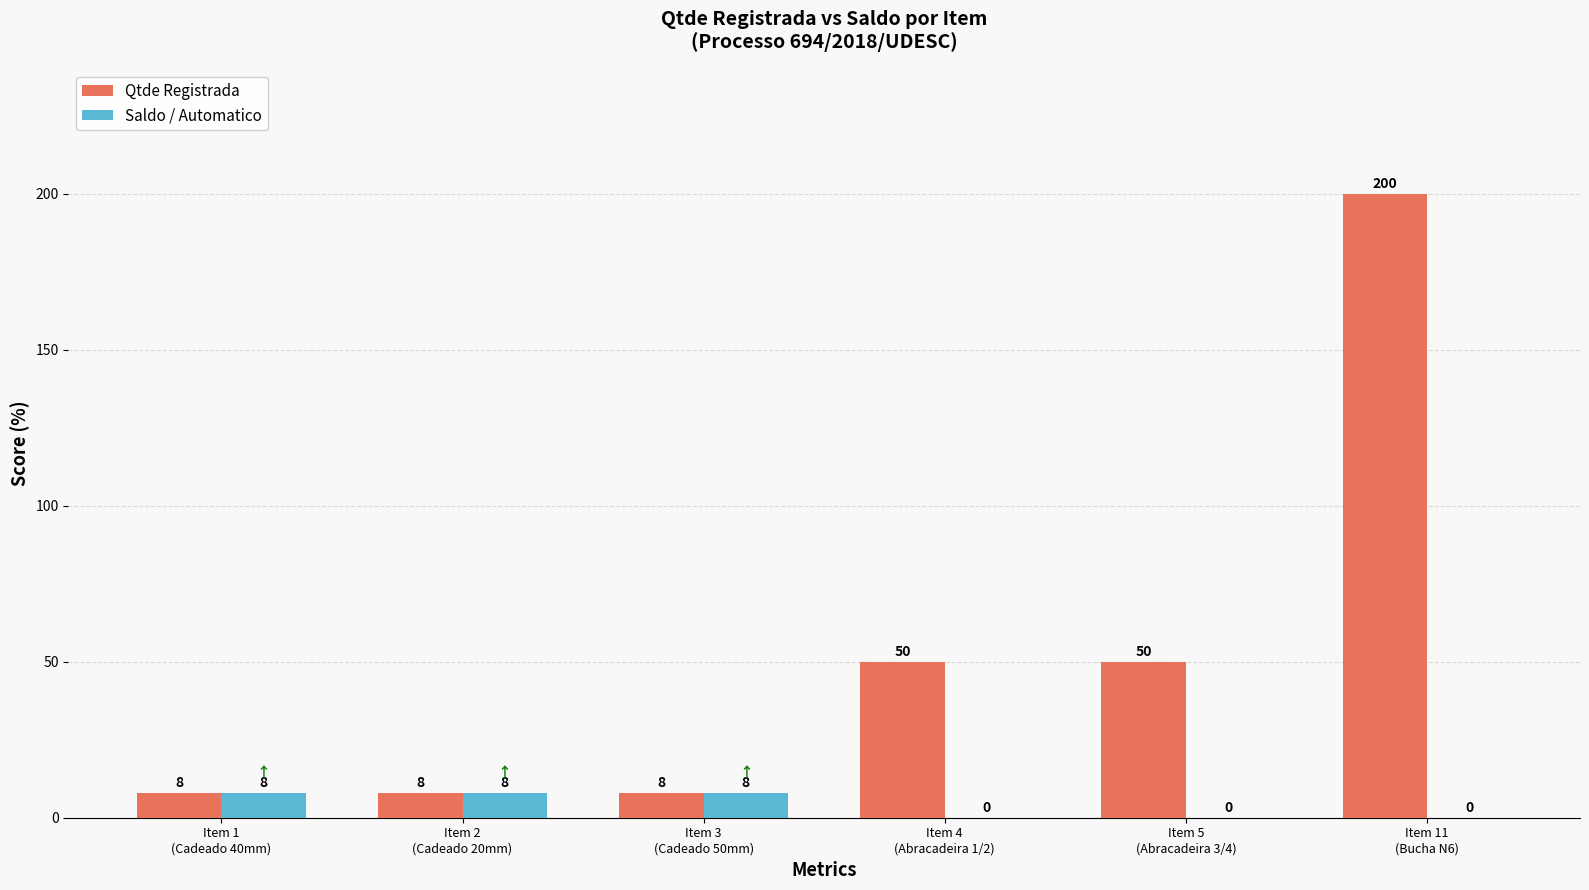

Reading right to left, transcribe all the data shown in this chart.

Qtde Registrada: 200	50	50	8	8	8
Saldo / Automatico: 0	0	0	8	8	8